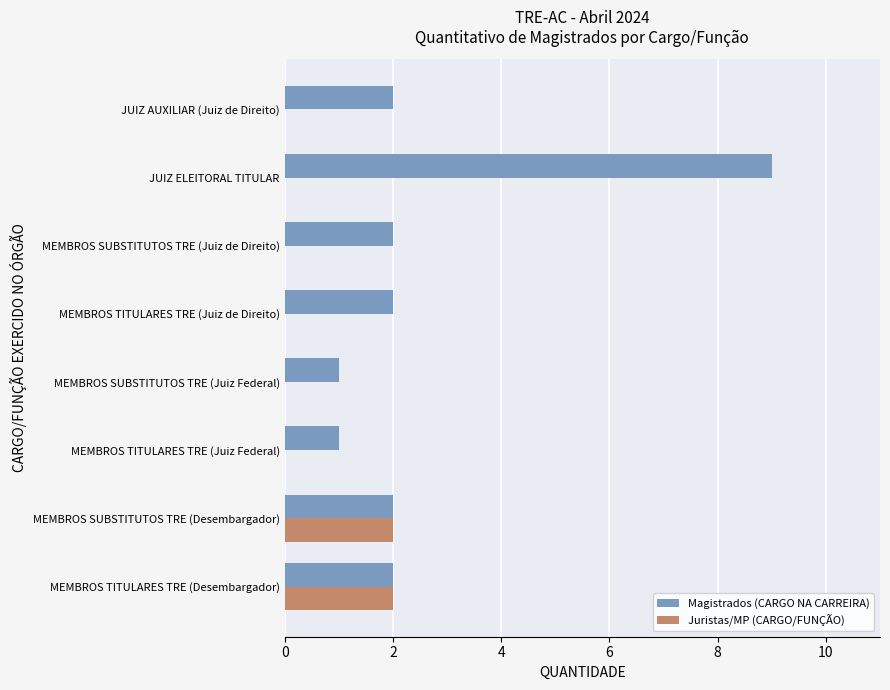

At which category is the sum across all series the highest?

JUIZ ELEITORAL TITULAR